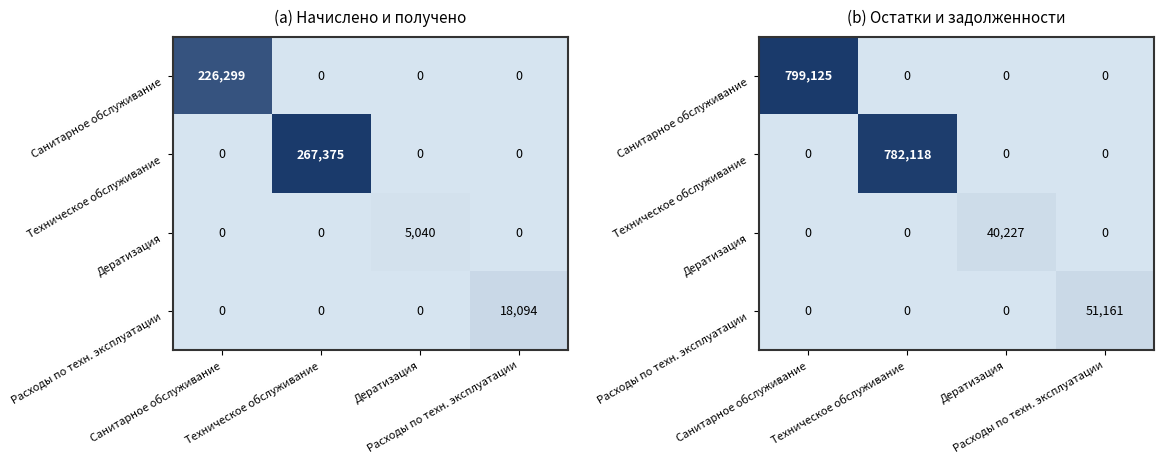

At which category is the sum across all series the highest?

Санитарное обслуживание